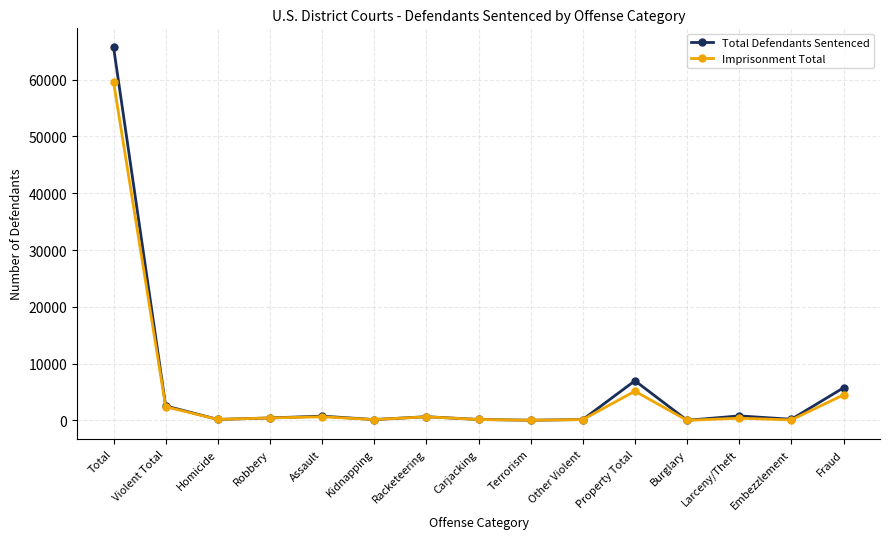

What is the label of the 5th point from the left?

Assault